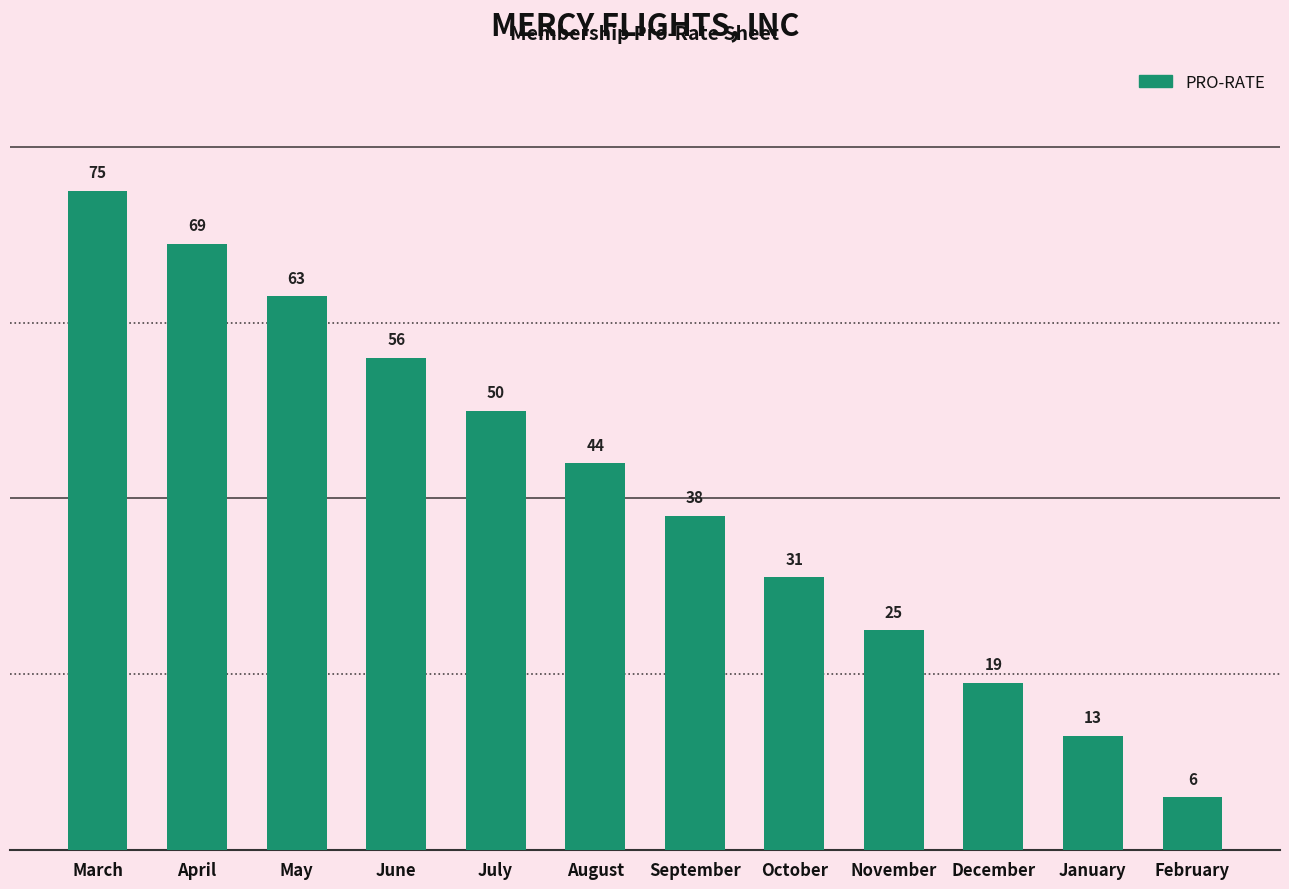

What is the approximate value at March, to the nearest 10?

80